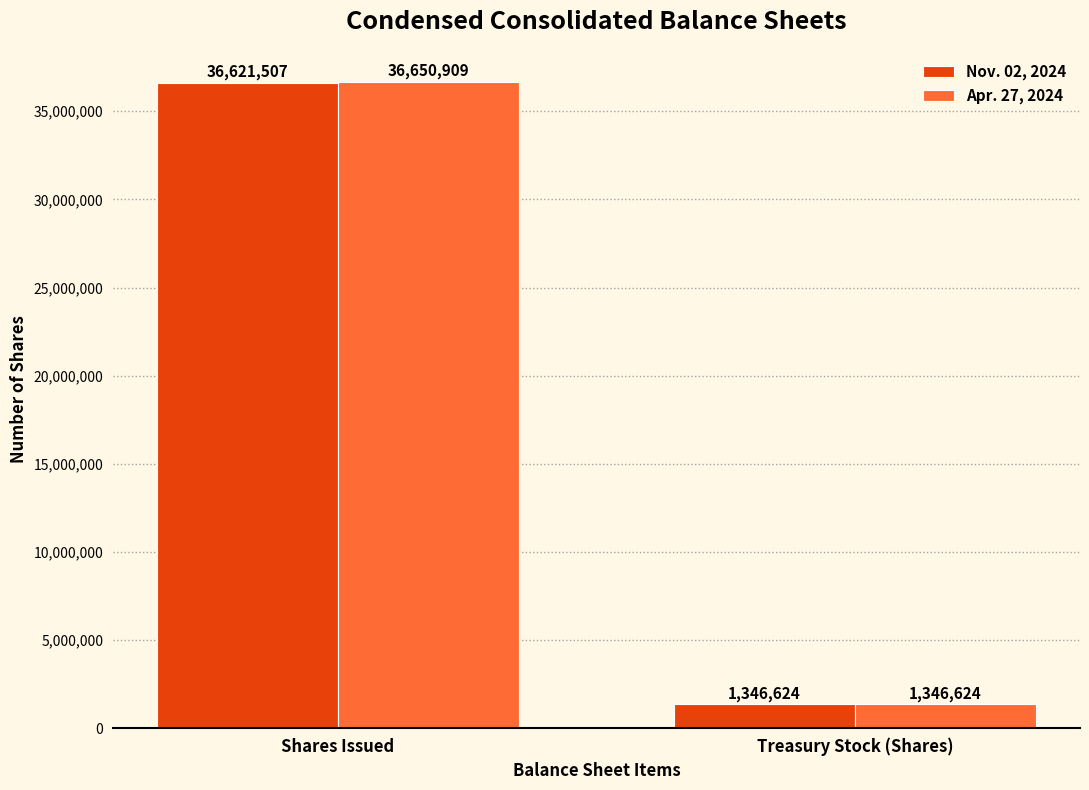

What is the spread (max minus min) of values at Shares Issued?

29402